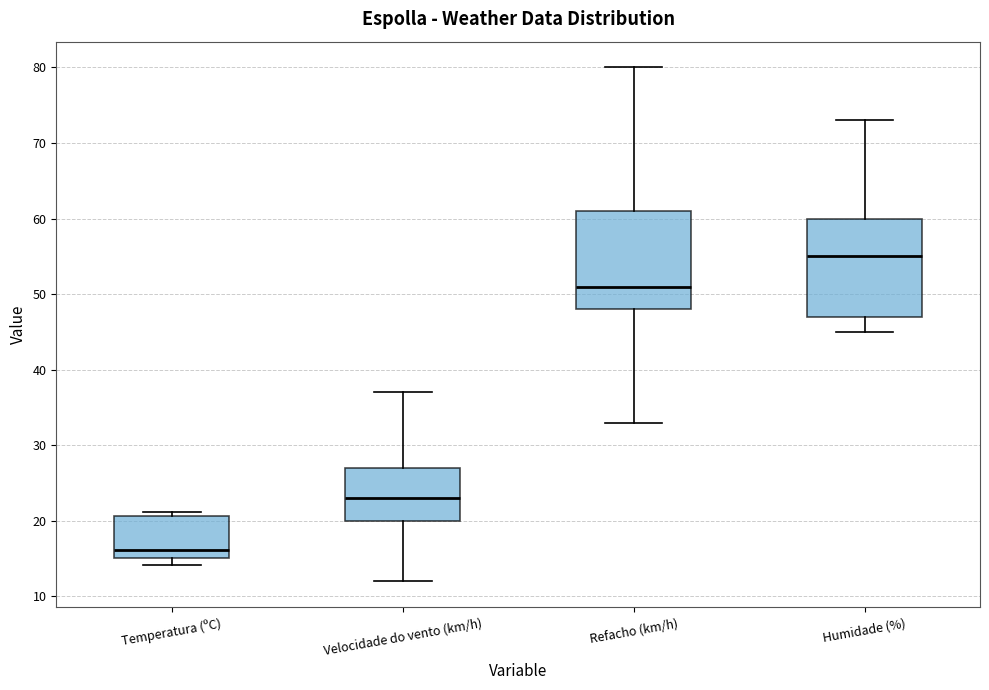

Reading left to right, read every box against the y-axis: the position of its median line, the range the box covers, and the ends of its whiskers. The values are not printed on the chart, so give them approximately, as read against the axis.

Temperatura (ºC): median 16, box 15 to 21, whiskers 14 to 21 (just above the box's upper edge)
Velocidade do vento (km/h): median 23, box 20 to 27, whiskers 12 to 37
Refacho (km/h): median 51, box 48 to 61, whiskers 33 to 80
Humidade (%): median 55, box 47 to 60, whiskers 45 to 73